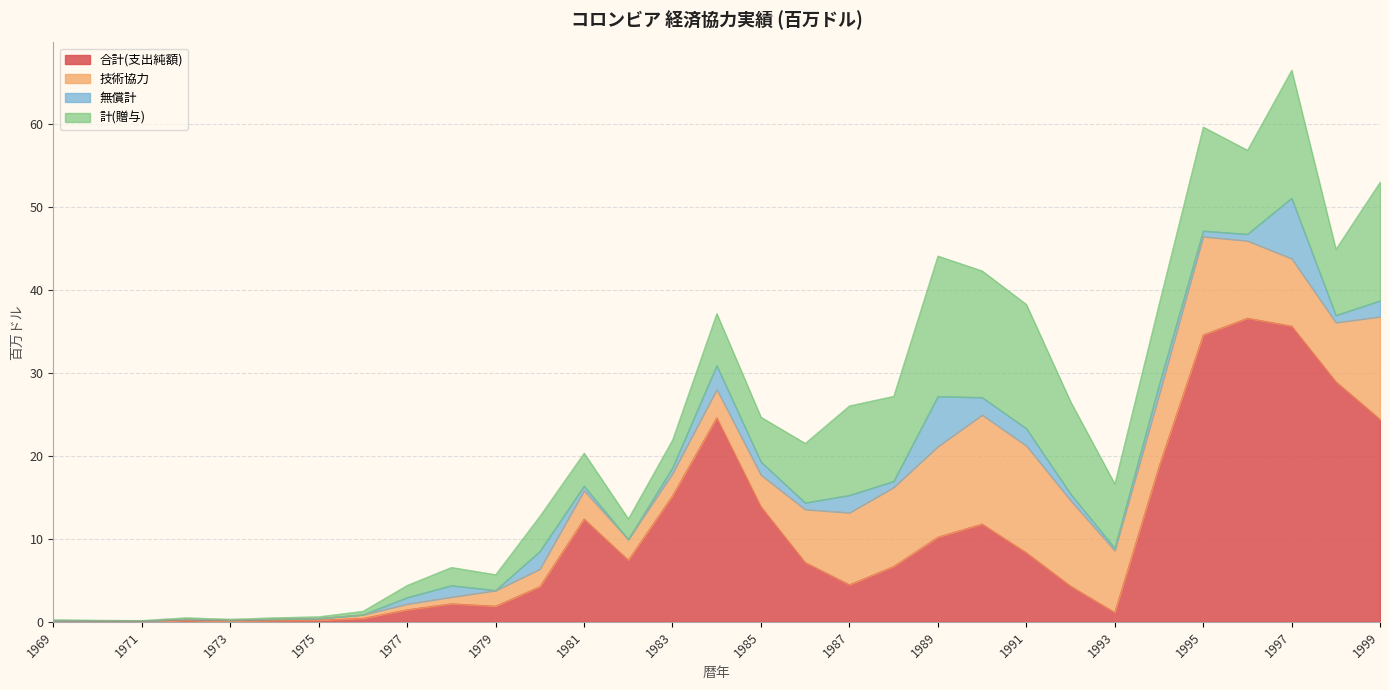

Reading right to left, what are all the values shown in this chart?

合計(支出純額): 24.4	28.9	35.6	36.6	34.6	18.7	1.1	4.3	8.3	11.8	10.2	6.7	4.5	7.2	13.9	24.6	15.2	7.5	12.4	4.3	1.9	2.2	1.5	0.4	0.2	0.2	0.1	0.2	0.1	0.1	0.1
技術協力: 12.4	7.1	8.1	9.3	11.8	8.6	7.5	10.3	12.9	13.1	10.9	9.5	8.7	6.4	3.8	3.4	2.7	2.5	3.4	2.1	1.9	0.8	0.7	0.4	0.2	0.2	0.1	0.2	0.1	0.1	0.1
無償計: 1.9	0.9	7.3	0.8	0.7	1.2	0.3	0.8	2.1	2.1	6.0	0.7	2.1	0.8	1.6	2.9	0.7	0.0	0.5	2.1	0.0	1.4	0.8	0.0	0.0	0.0	0.0	0.0	0.0	0.0	0.0
計(贈与): 14.3	8.0	15.4	10.1	12.5	9.8	7.8	11.1	15.0	15.2	16.9	10.2	10.8	7.2	5.4	6.3	3.4	2.5	4.0	4.2	1.9	2.2	1.5	0.4	0.2	0.2	0.1	0.2	0.1	0.1	0.1